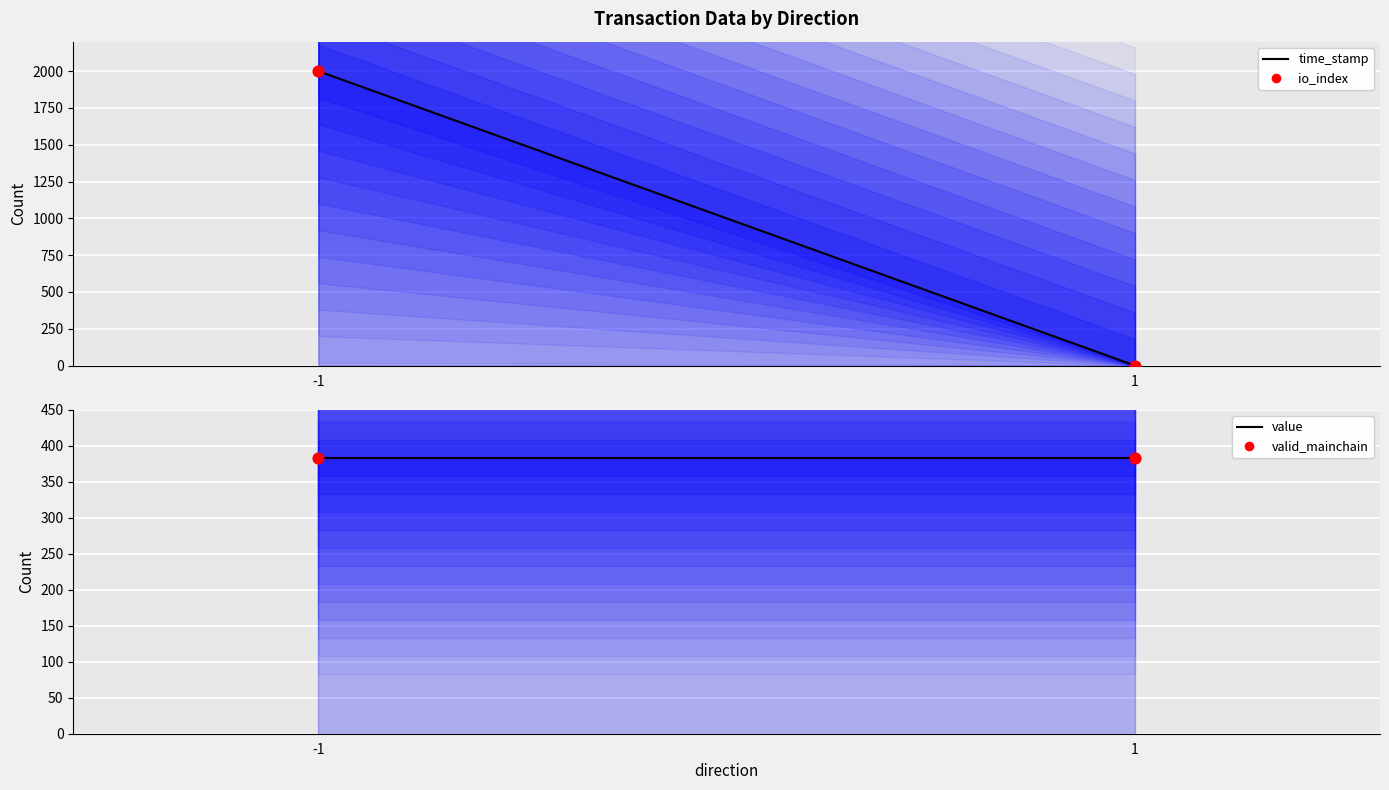

Which series reaches the minimum Y coordinate?

time_stamp